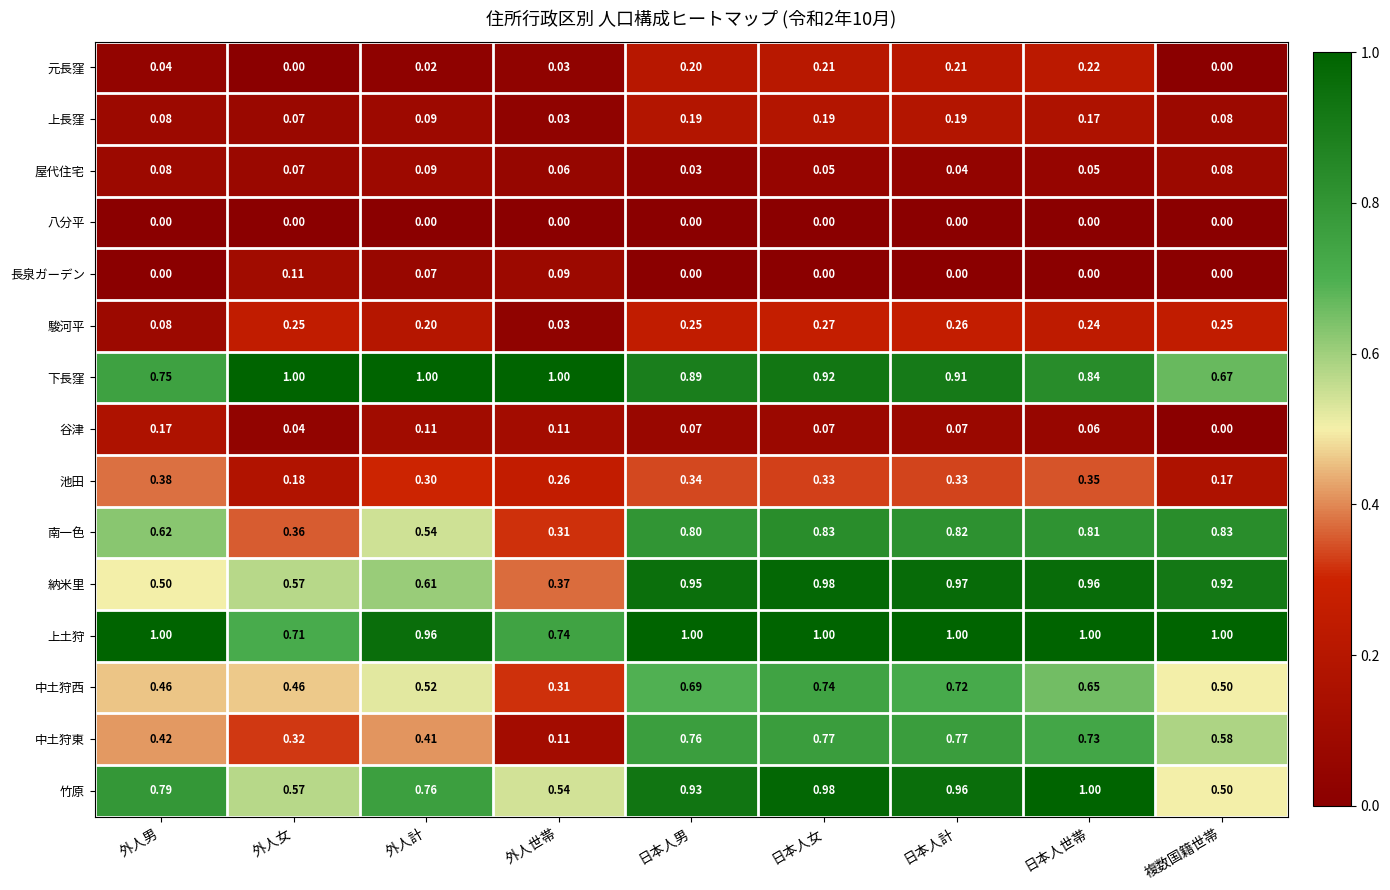

Between 外人計 and 日本人世帯, which series saw the biggest shift?

納米里